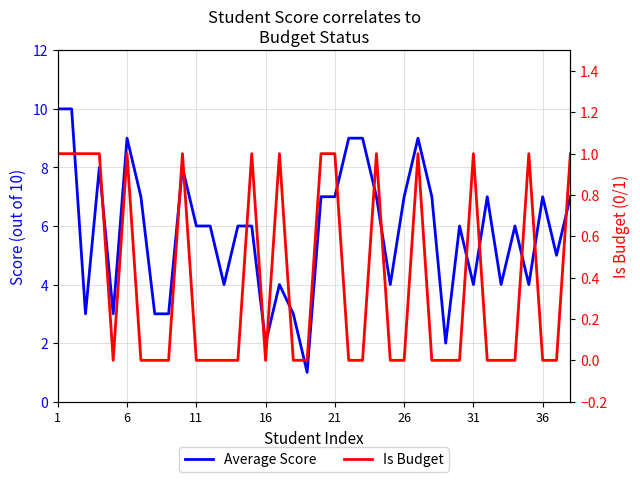

What is the difference between the second highest and second lowest values in the Average Score series?

8